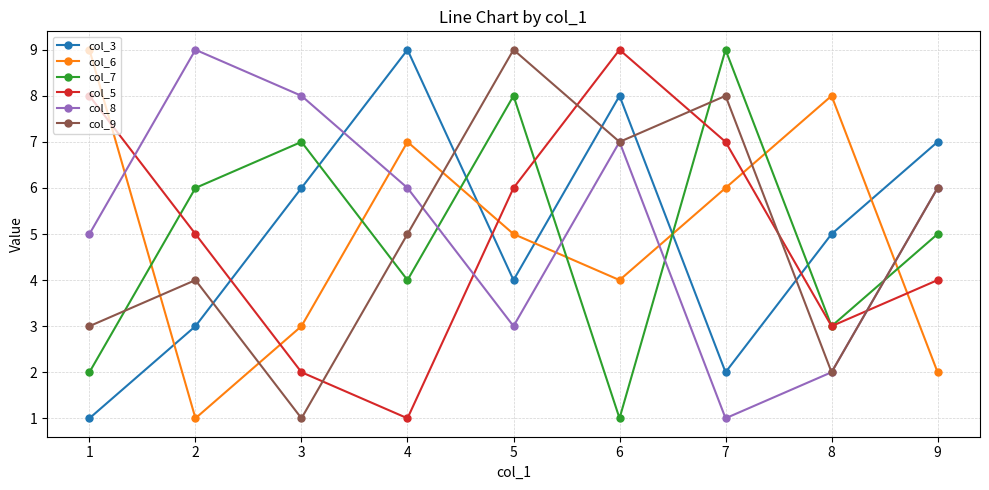

What is the smallest value displayed?

1